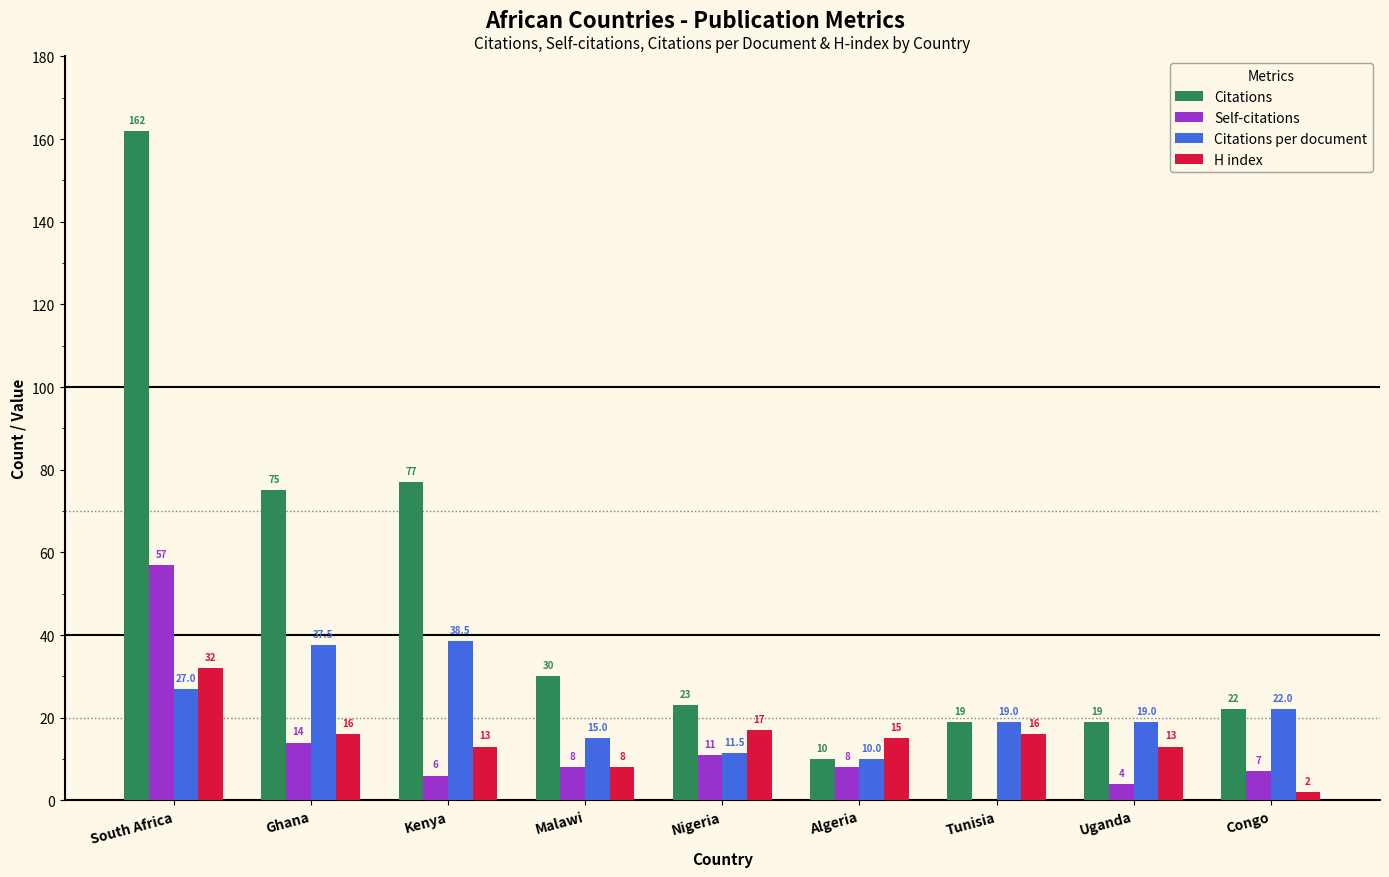

Are the bars grouped side by side (vs. stacked)?

Yes